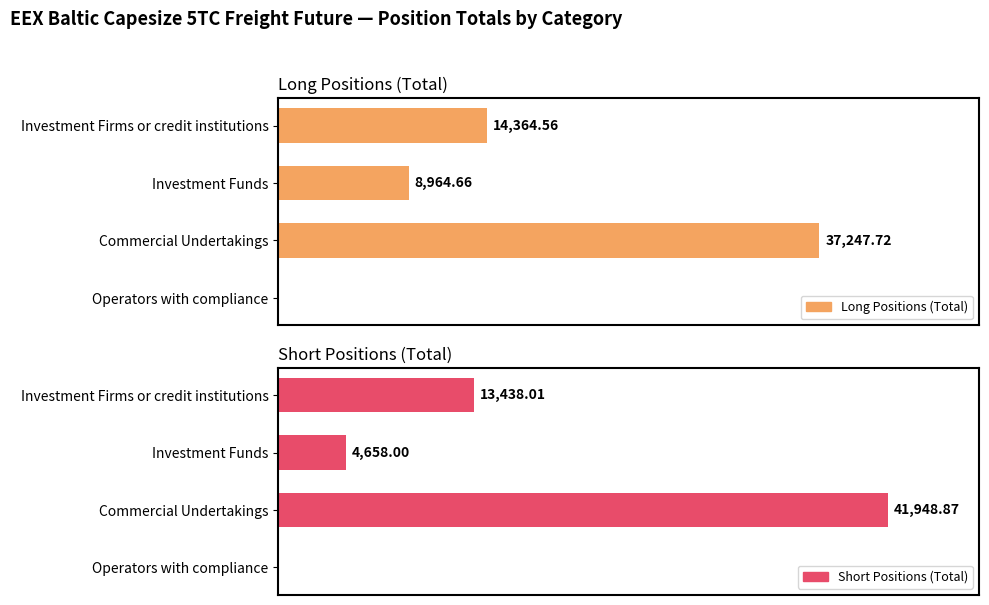

List the series in order of their overall mean, highest first.

Long Positions (Total), Short Positions (Total)